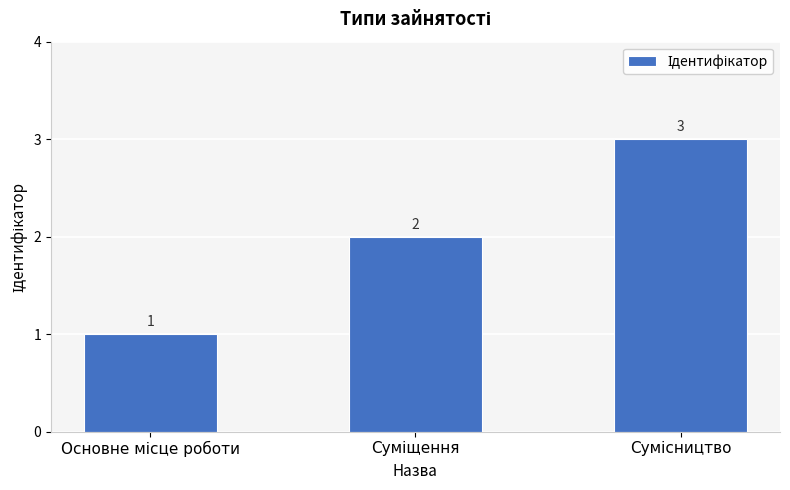

Reading right to left, extract all data points from this chart.

3	2	1